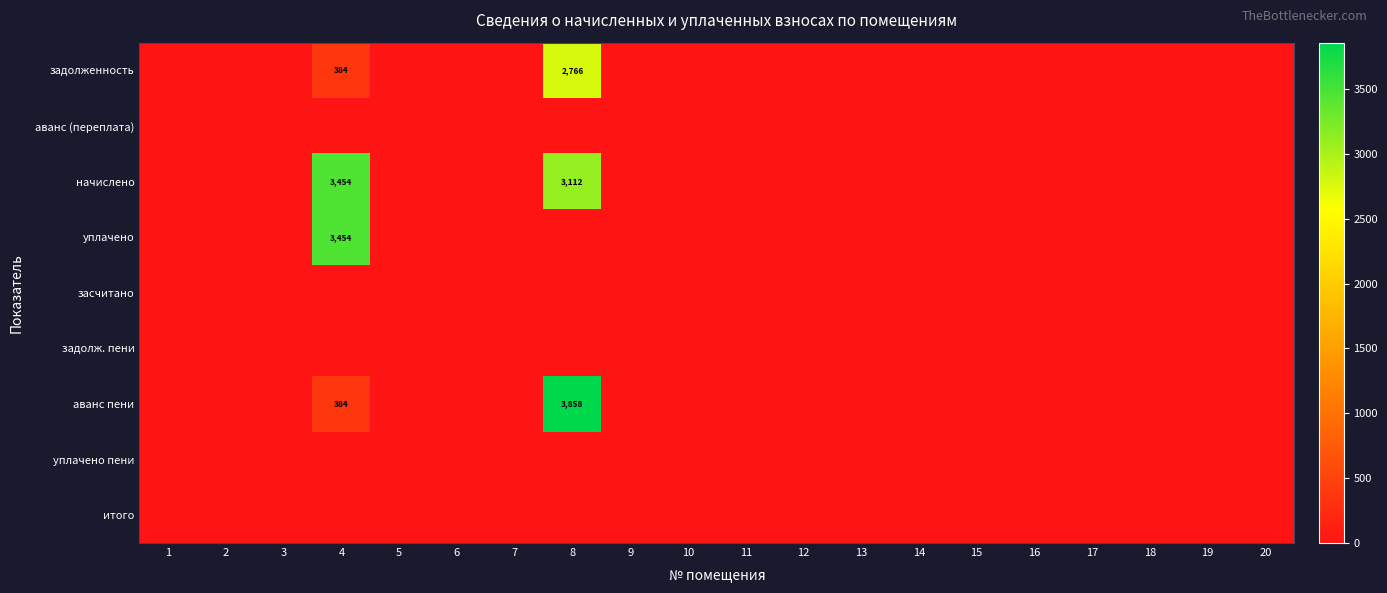

At which label is уплачено пени closest to 0?

1